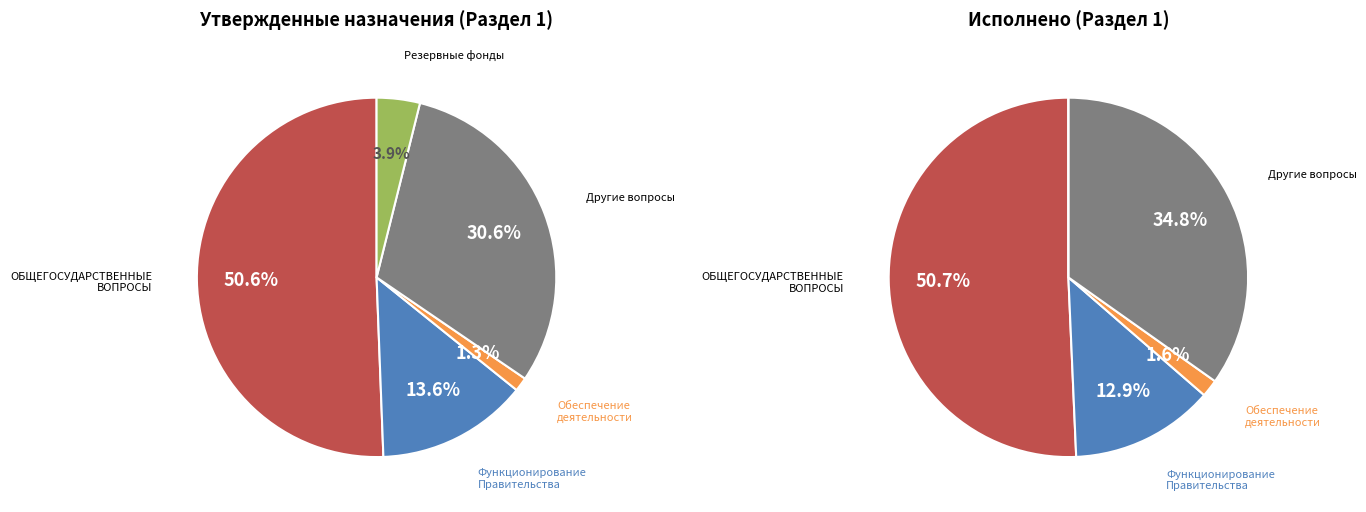

Which has a higher value, Другие общегосударственные вопросы or Обеспечение деятельности финансовых органов?

Другие общегосударственные вопросы